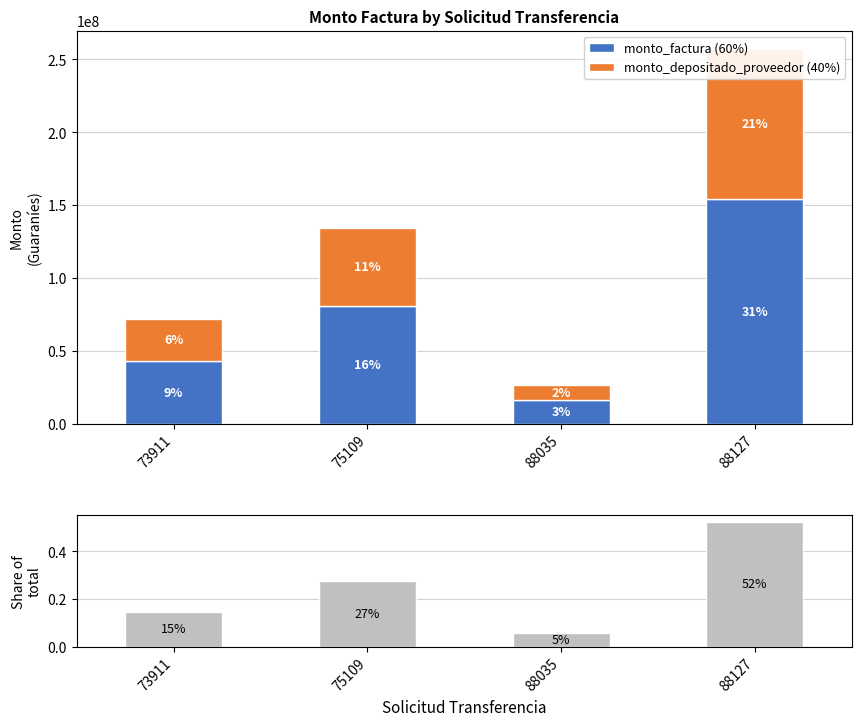

Rank the categories by share_of_total value from lowest to highest.

88035, 73911, 75109, 88127